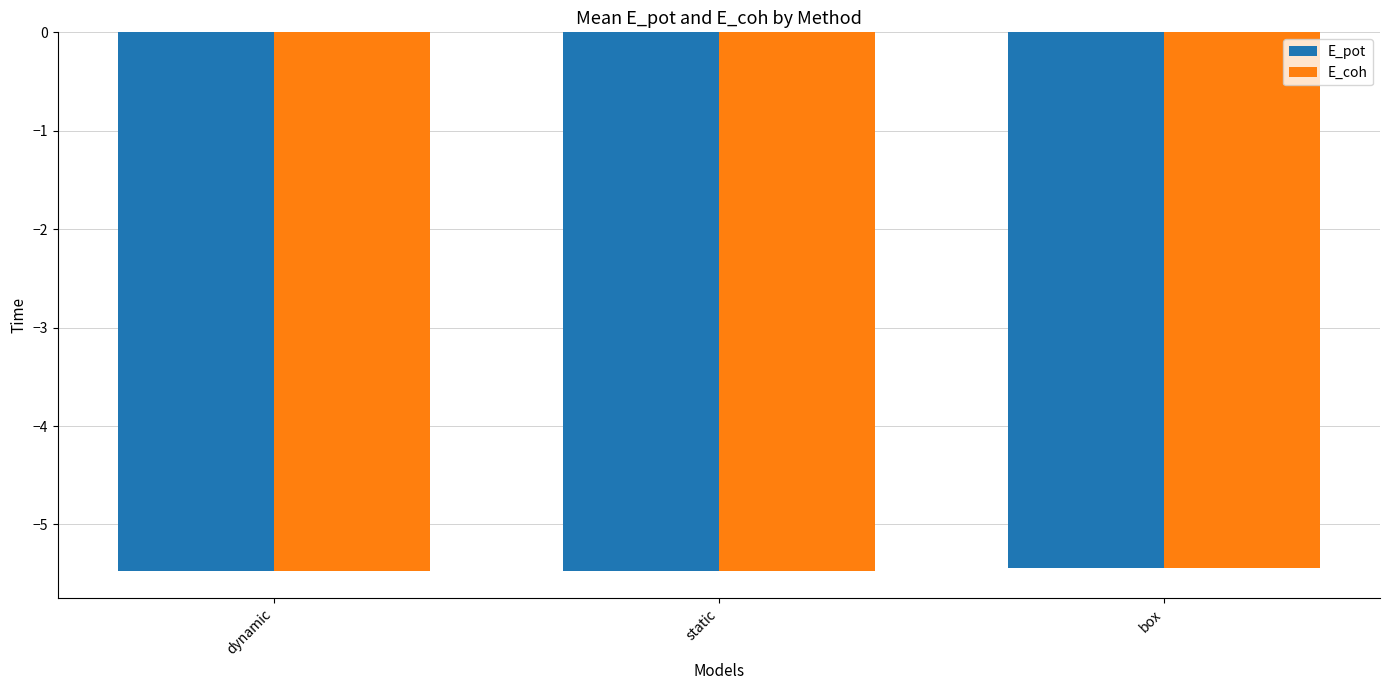

True or false: E_coh has a value of -7.7 at box.

False